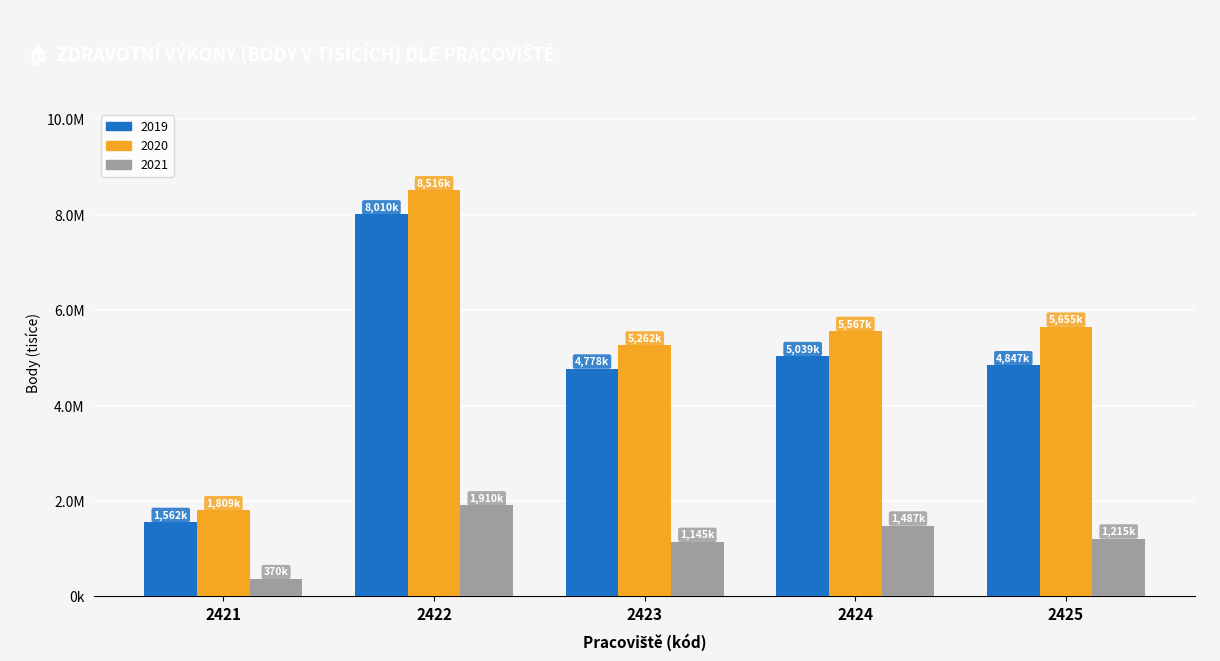

Are the bars horizontal?

No